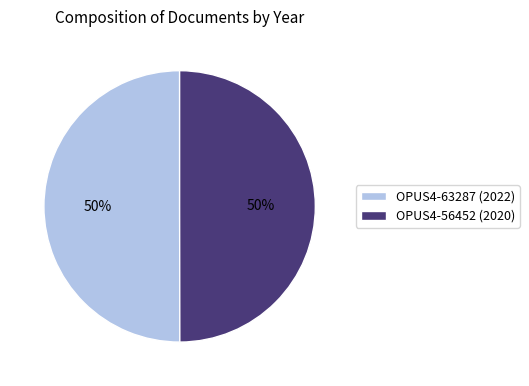

To the nearest percent, what percentage of the pie is OPUS4-56452 (2020)?

50%